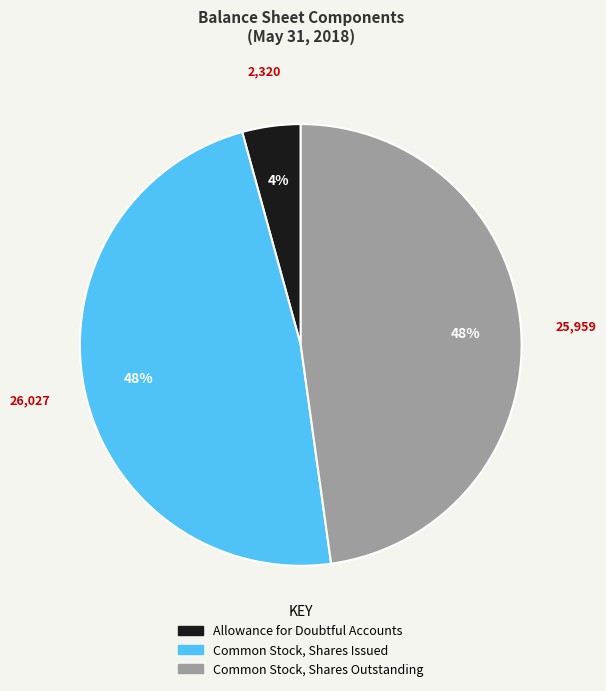

To the nearest percent, what is the combined percentage of Allowance for Doubtful Accounts and Common Stock, Shares Issued?

52%